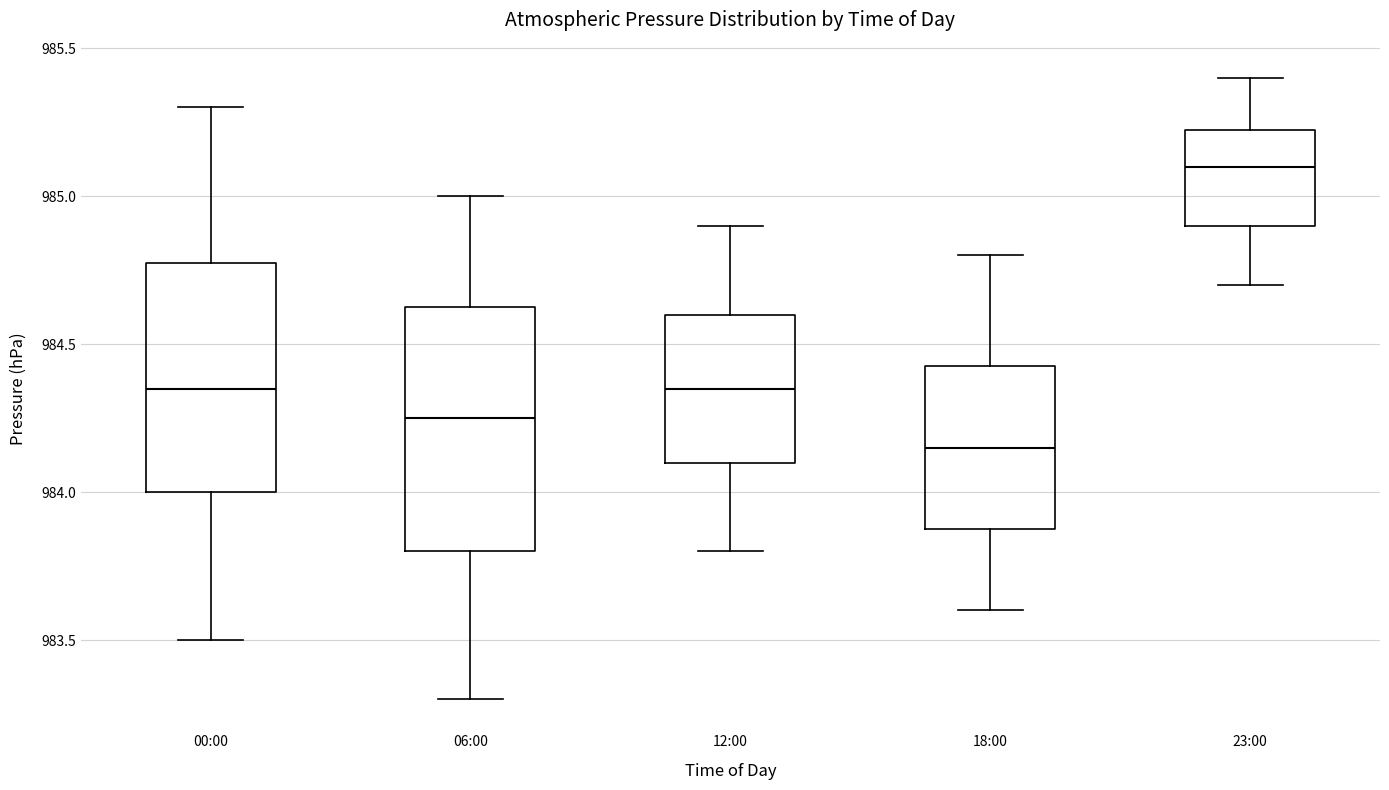

Where does the lower whisker of the box for 06:00 end on the y-axis? The values are not printed on the chart, so give them approximately, as read against the axis.

983.30